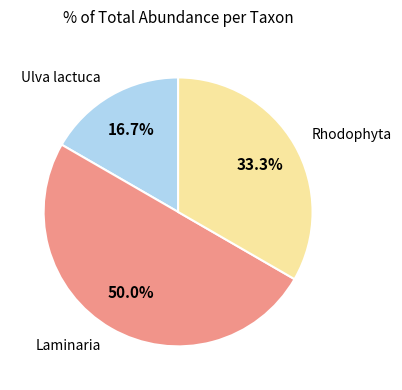

Which slice is the largest?

Laminaria